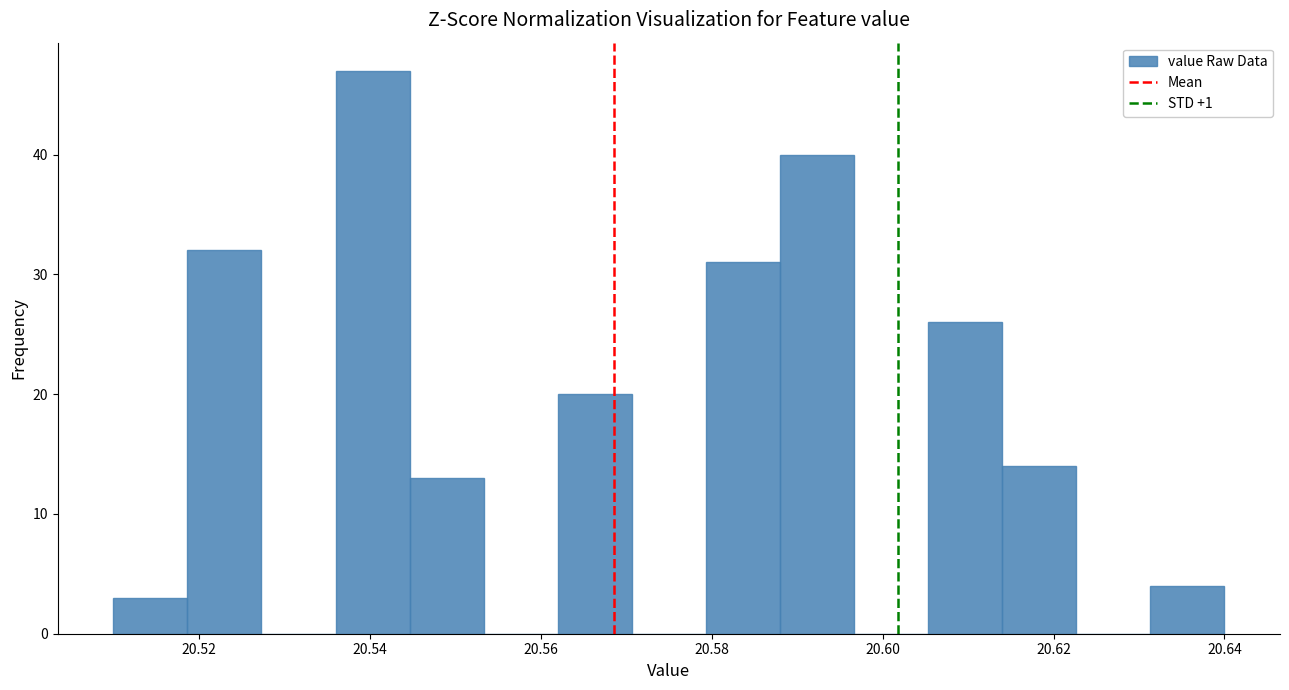

Reading left to right, list every bar in this chart as the range it spans on the x-axis followed by its height. Neither the bar edges nor the heights are printed on the chart, so give them approximately, as read against the axes.

20.510 to 20.518: 3
20.518 to 20.528: 32
20.528 to 20.536: 0
20.536 to 20.544: 47
20.544 to 20.554: 13
20.554 to 20.562: 0
20.562 to 20.570: 20
20.570 to 20.580: 0
20.580 to 20.588: 31
20.588 to 20.596: 40
20.596 to 20.606: 0
20.606 to 20.614: 26
20.614 to 20.622: 14
20.622 to 20.632: 0
20.632 to 20.640: 4